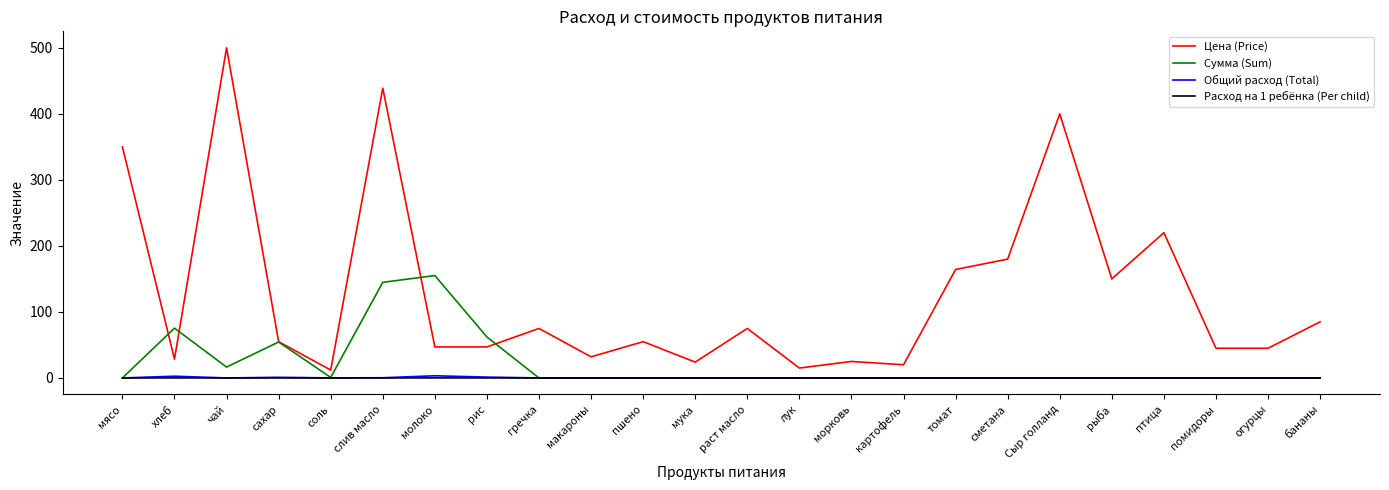

True or false: Цена (Price) and Общий расход (Total) intersect in this chart.

False